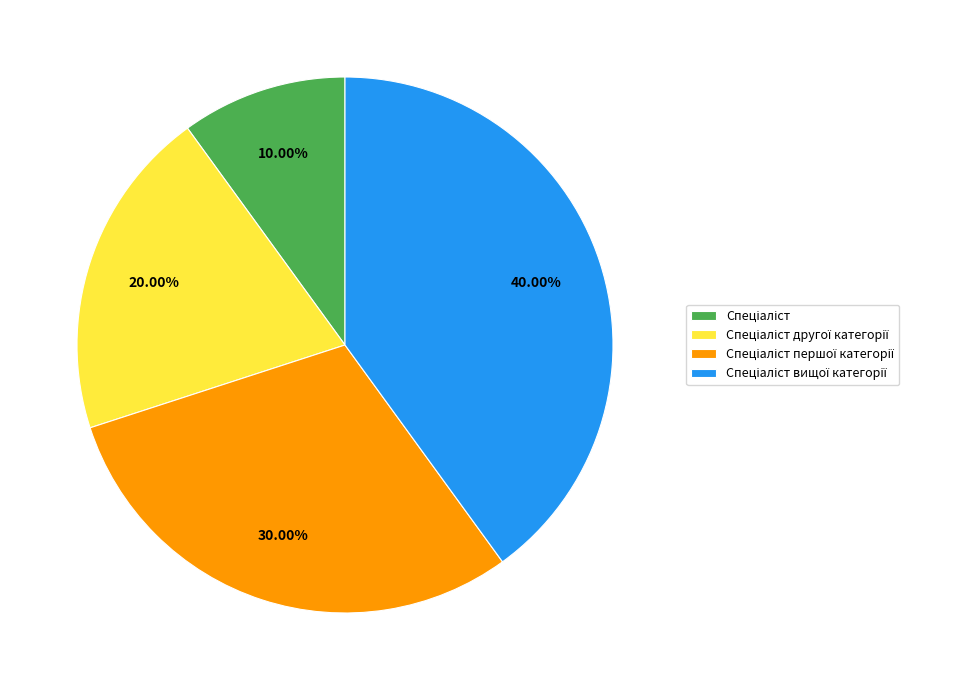

Is there any slice that represents more than half of the pie?

No